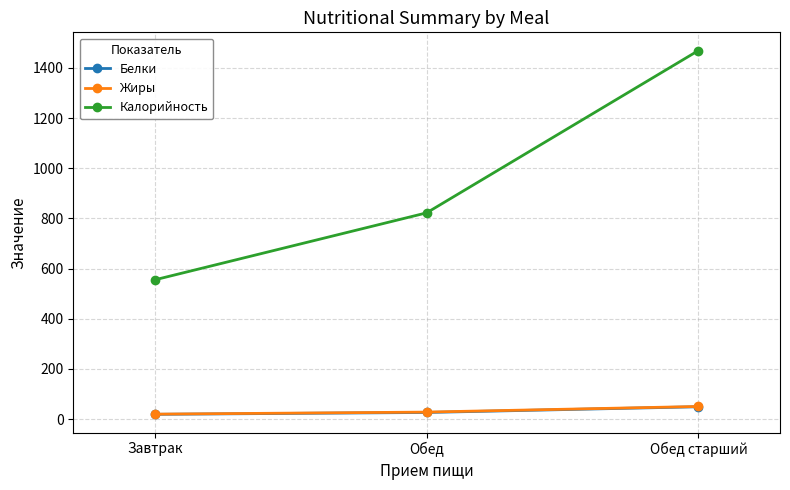

How many series are shown in this chart?

3